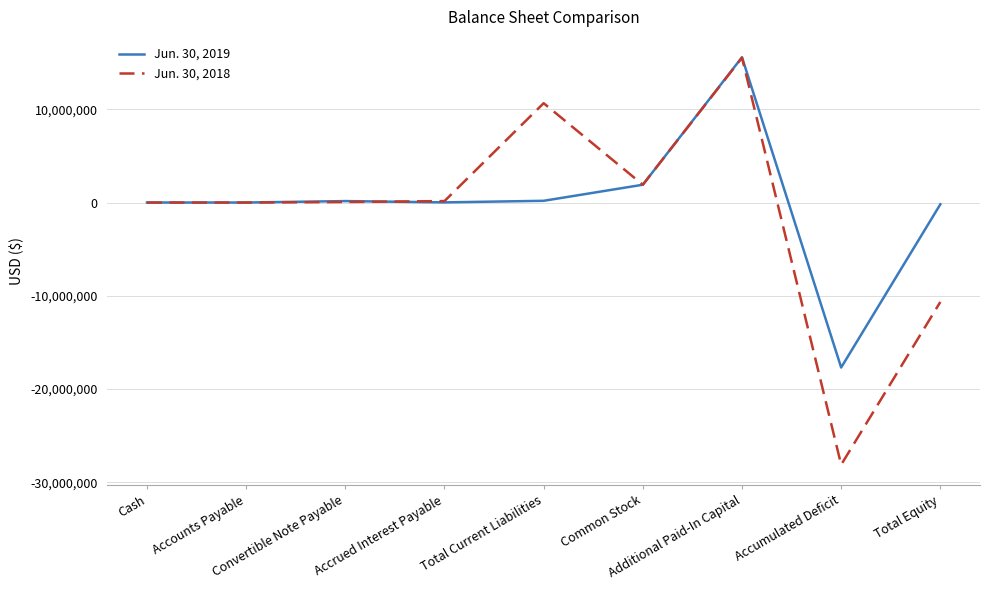

What is the sum of all Jun. 30, 2019 values?

26979